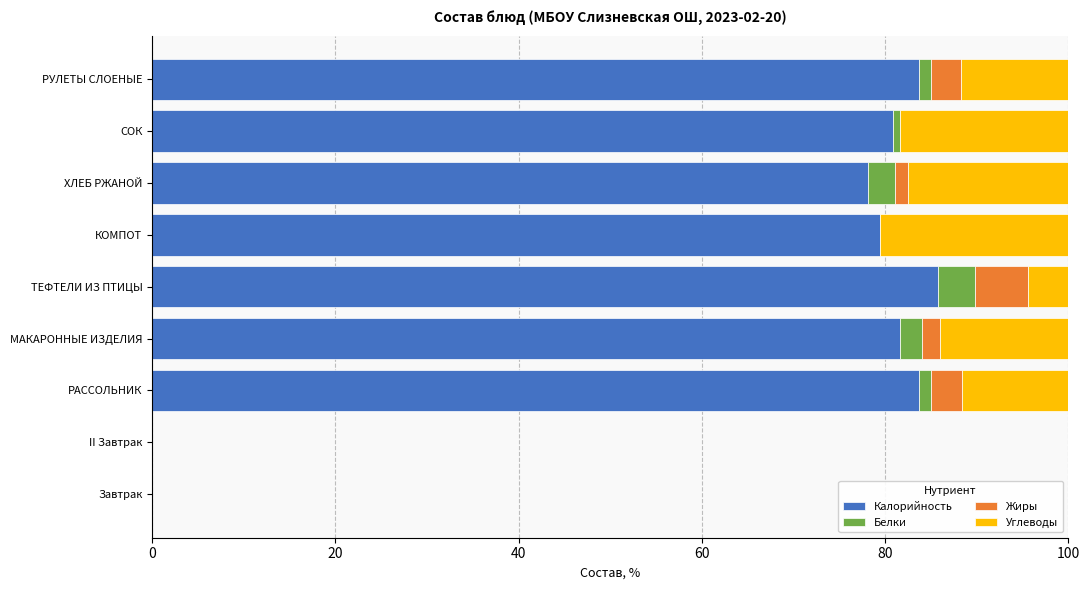

What is the total value across all series at КОМПОТ?

100.0